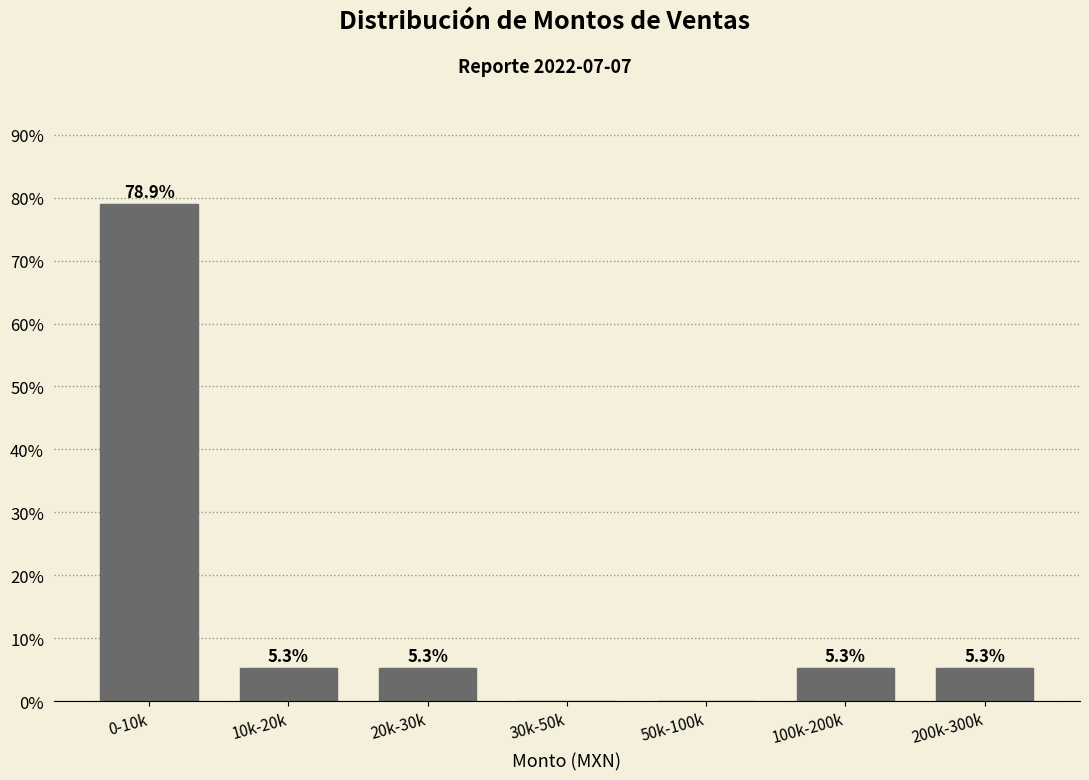

Reading right to left, list all the values displayed in this chart.

200k-300k=5.3	100k-200k=5.3	50k-100k=0.0	30k-50k=0.0	20k-30k=5.3	10k-20k=5.3	0-10k=78.9